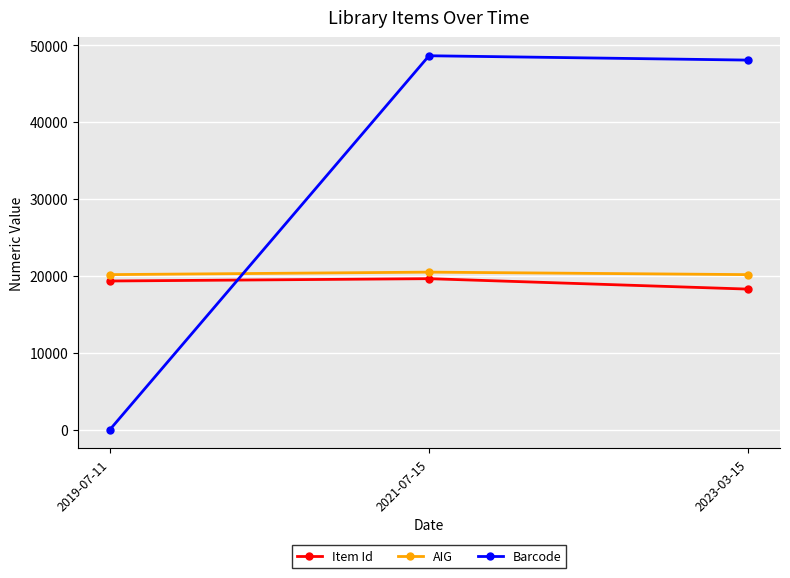

Which series has the largest total across all categories?

Barcode